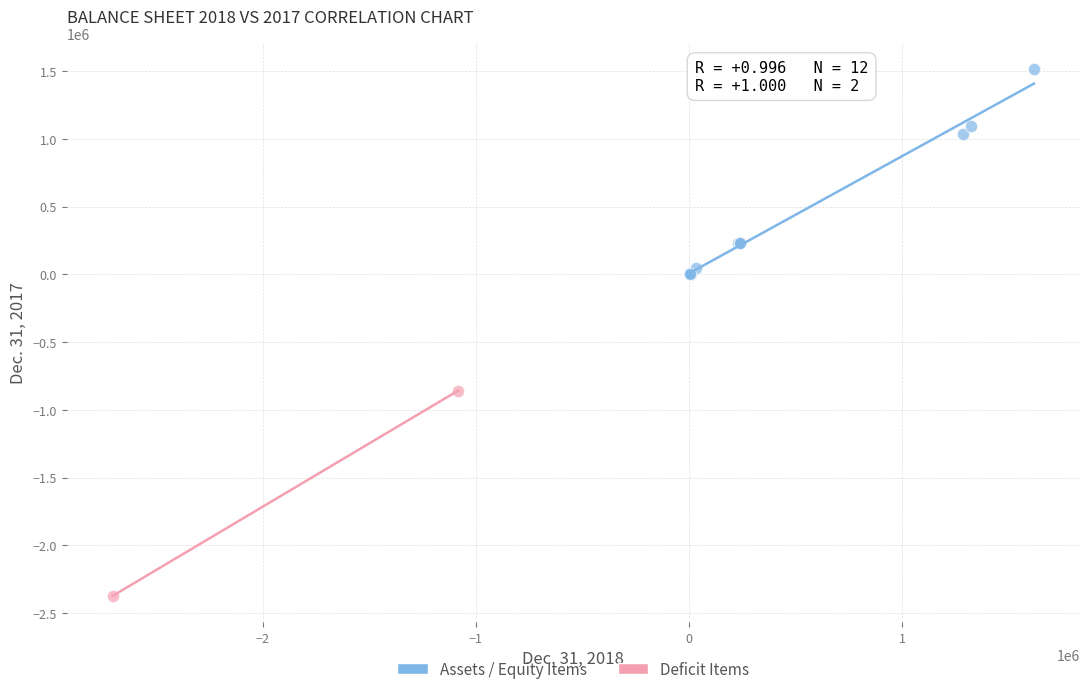

Which series contains the lowest Y value?

Deficit Items